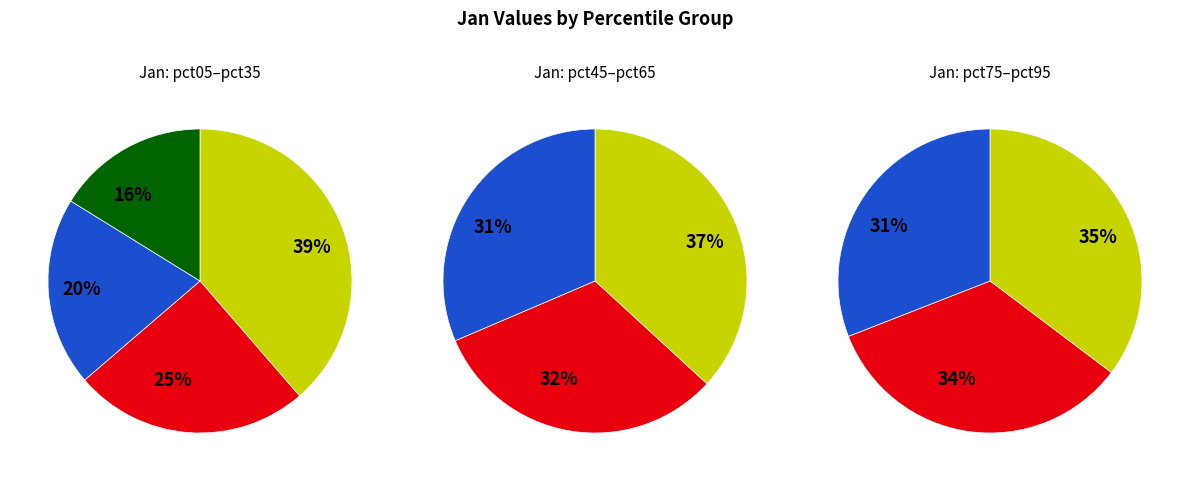

Rank the categories by value from lowest to highest.

pct95, pct85, pct75, pct65, pct55, pct45, pct35, pct25, pct15, pct05